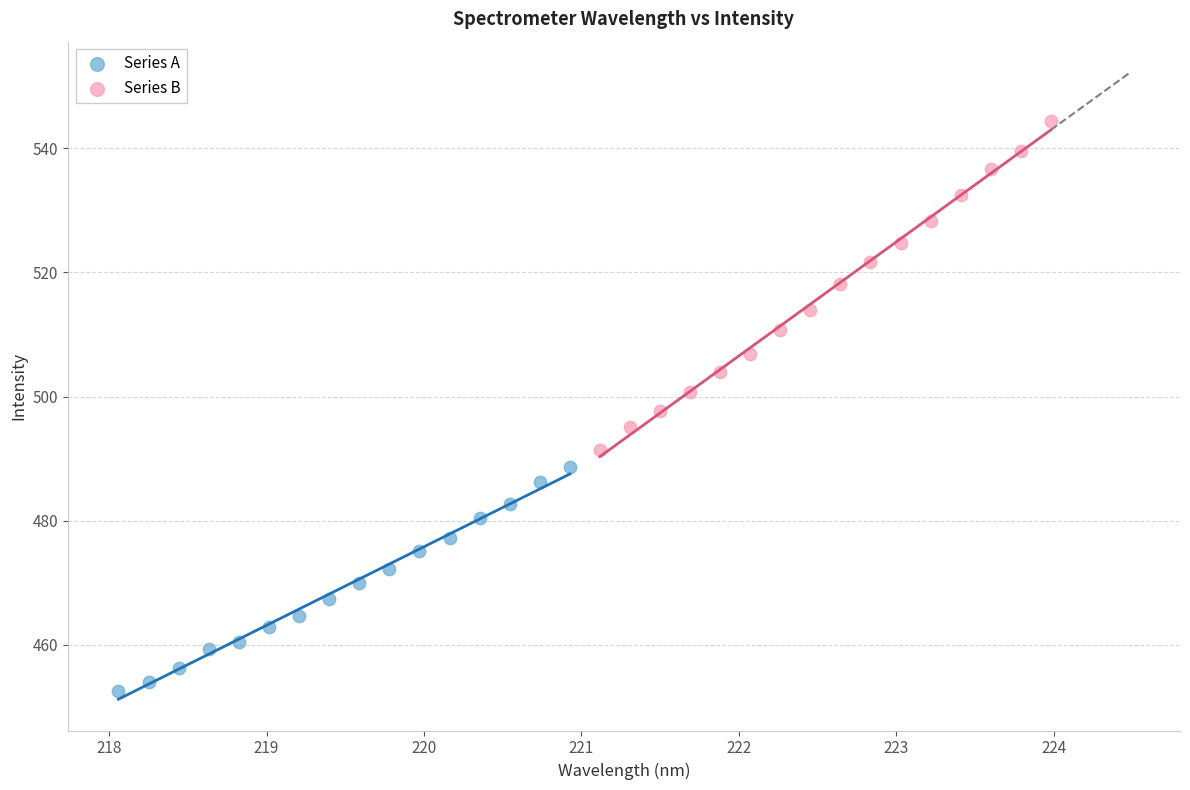

Which series has the widest spread of Y values?

Series B